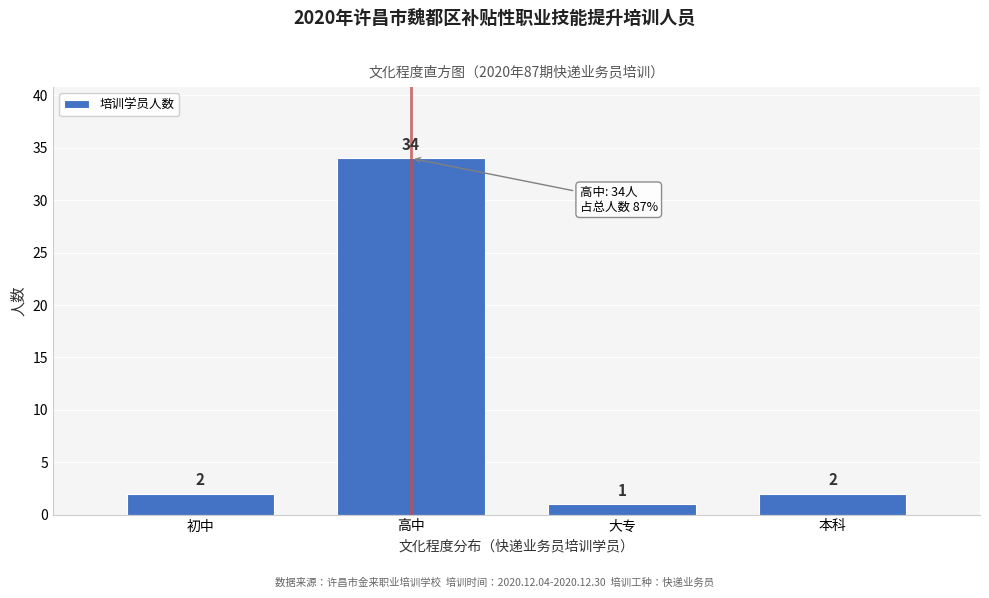

Reading left to right, list all the values displayed in this chart.

初中=2	高中=34	大专=1	本科=2